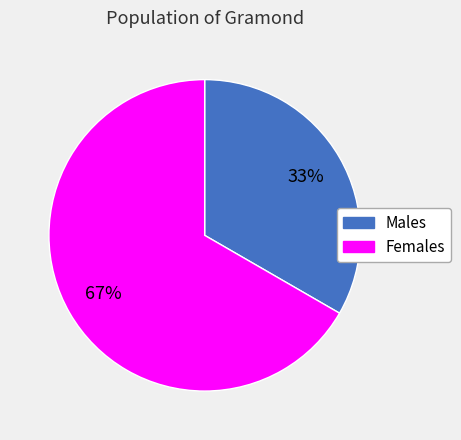

To the nearest percent, what is the combined percentage of Females and Males?

100%